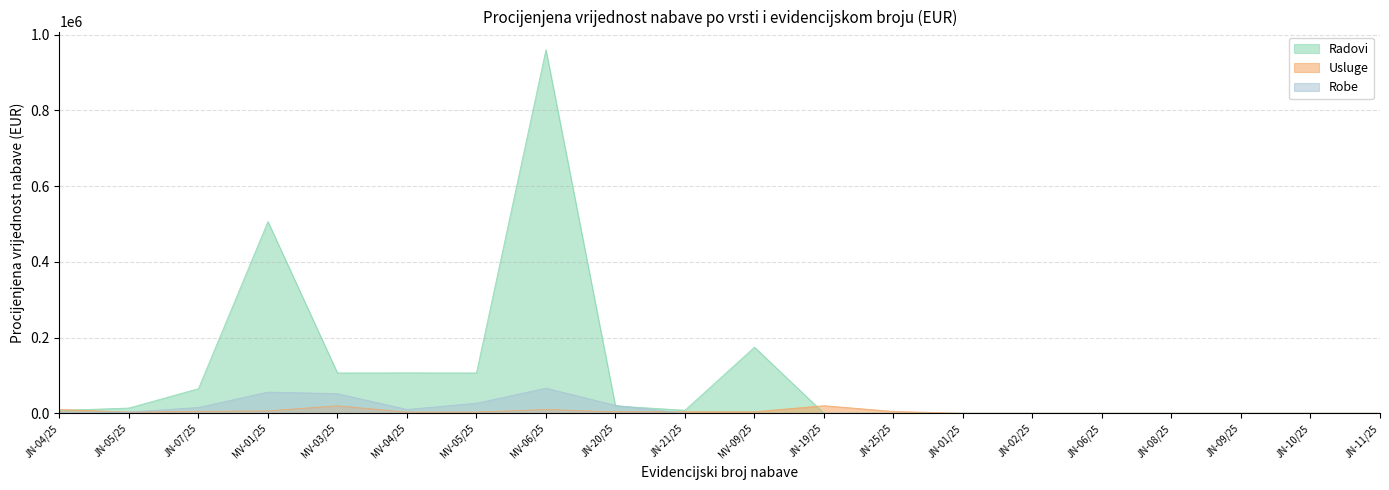

Where do Radovi and Usluge first cross each other?

JN-04/25 and JN-05/25